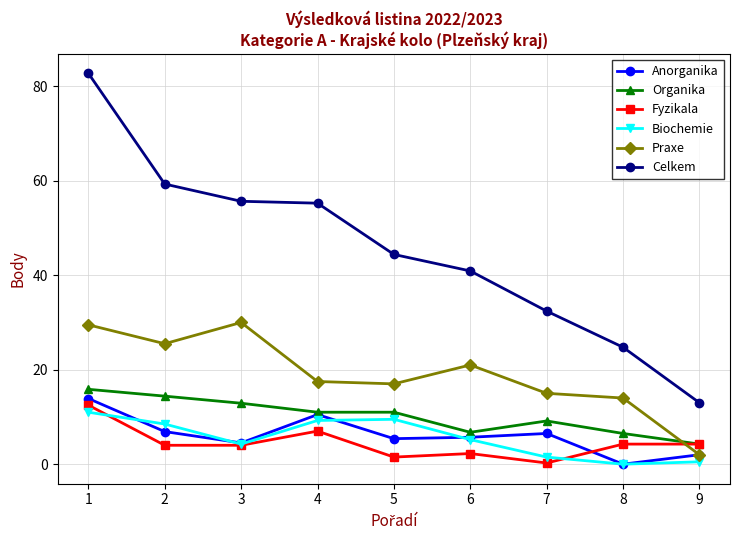

What is the total value across all series at 4?

110.5